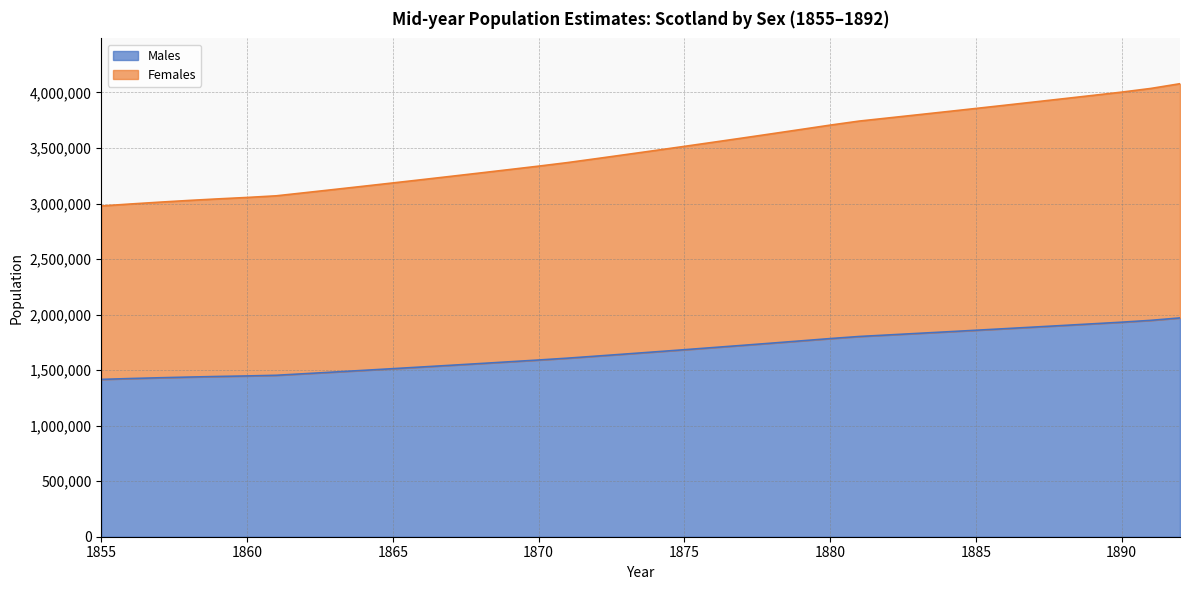

True or false: Males and Females cross at least once.

False